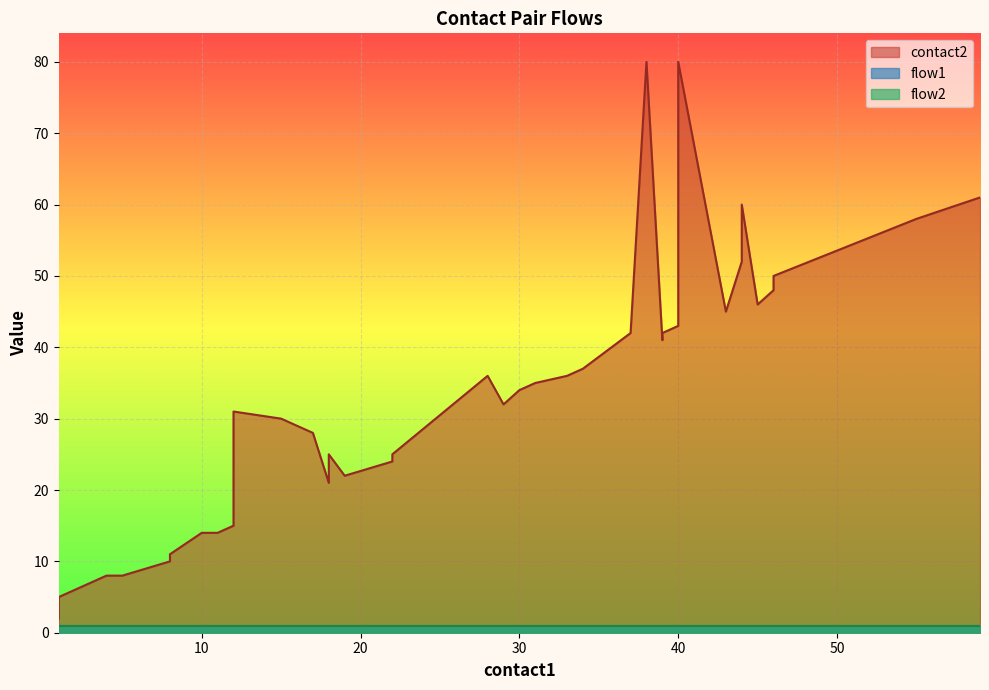

What is the total value across all series at 38?

82